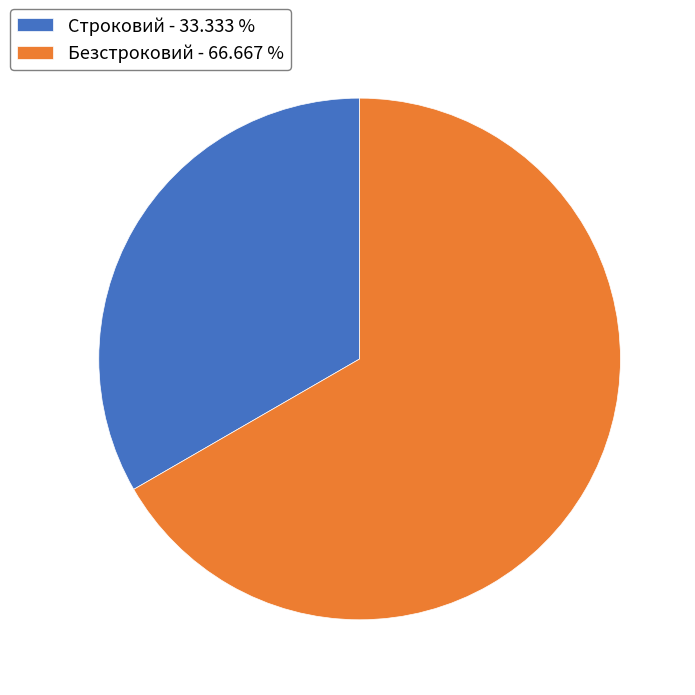

Combined, do Строковий - 33.333 % and Безстроковий - 66.667 % account for over 50%?

Yes